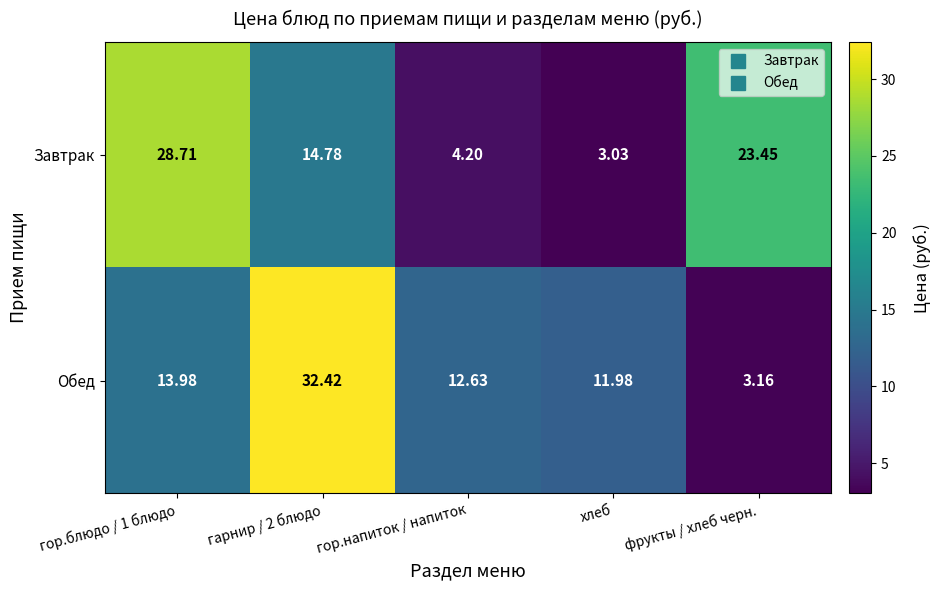

Which category has the lowest value across all series?

хлеб